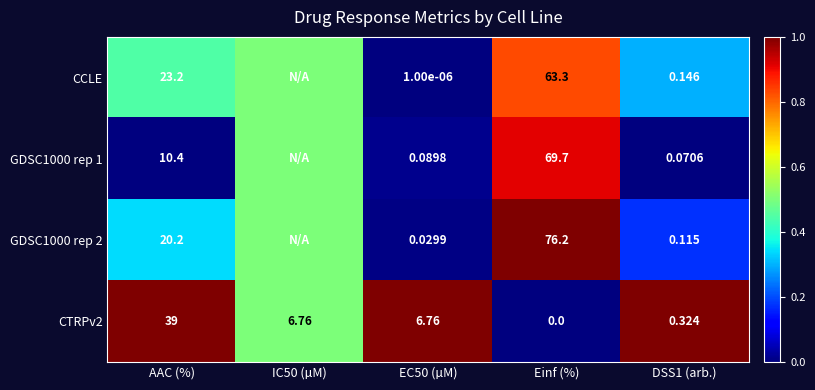

The CCLE series shows 0.7 at AAC (%). True or false?

False